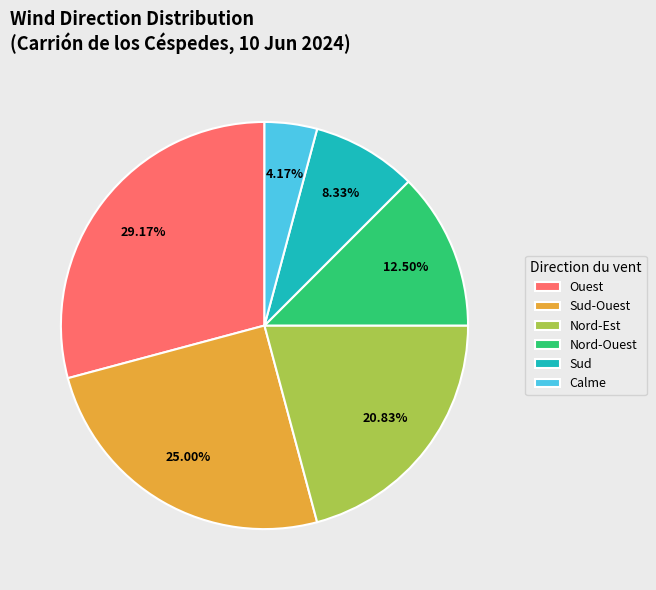

Does Nord-Est represent more than half of the total?

No